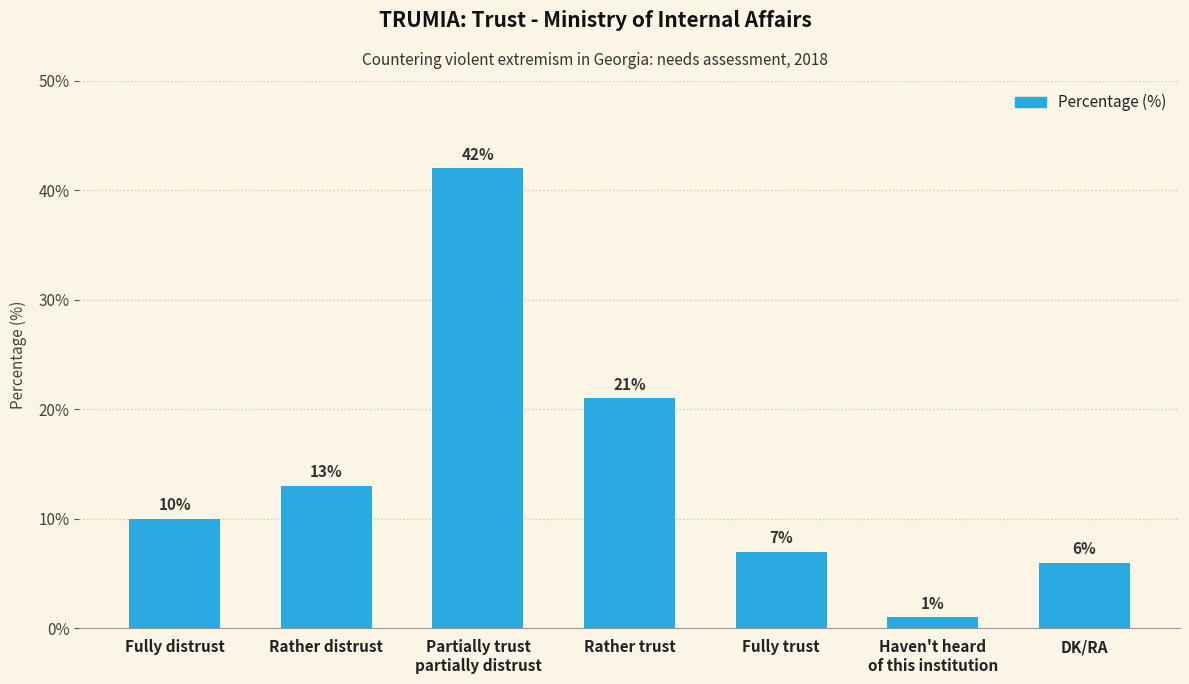

Between Fully trust and DK/RA, which is larger?

Fully trust